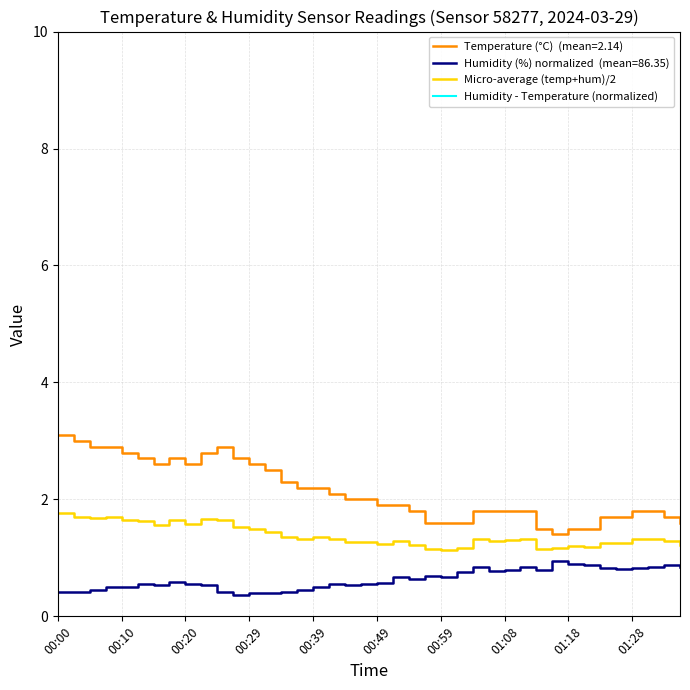

Does the chart have visible grid lines?

Yes